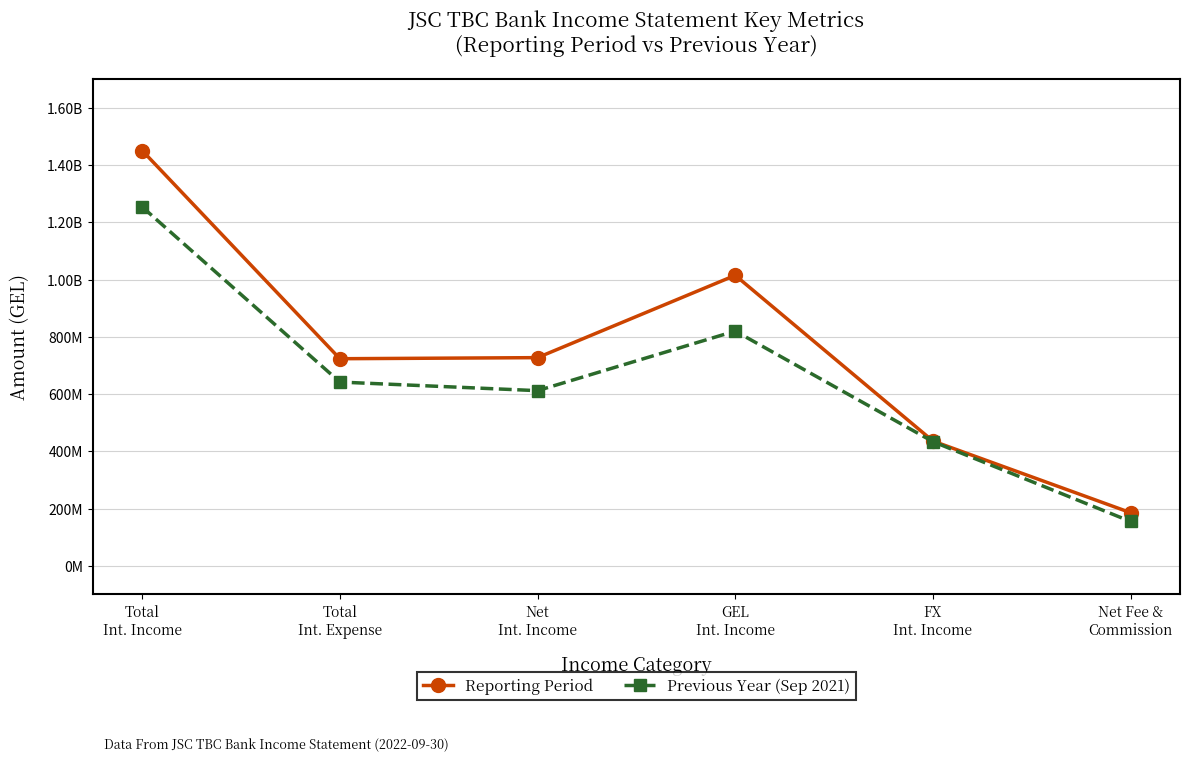

What position from the left is Net Fee &
Commission?

6